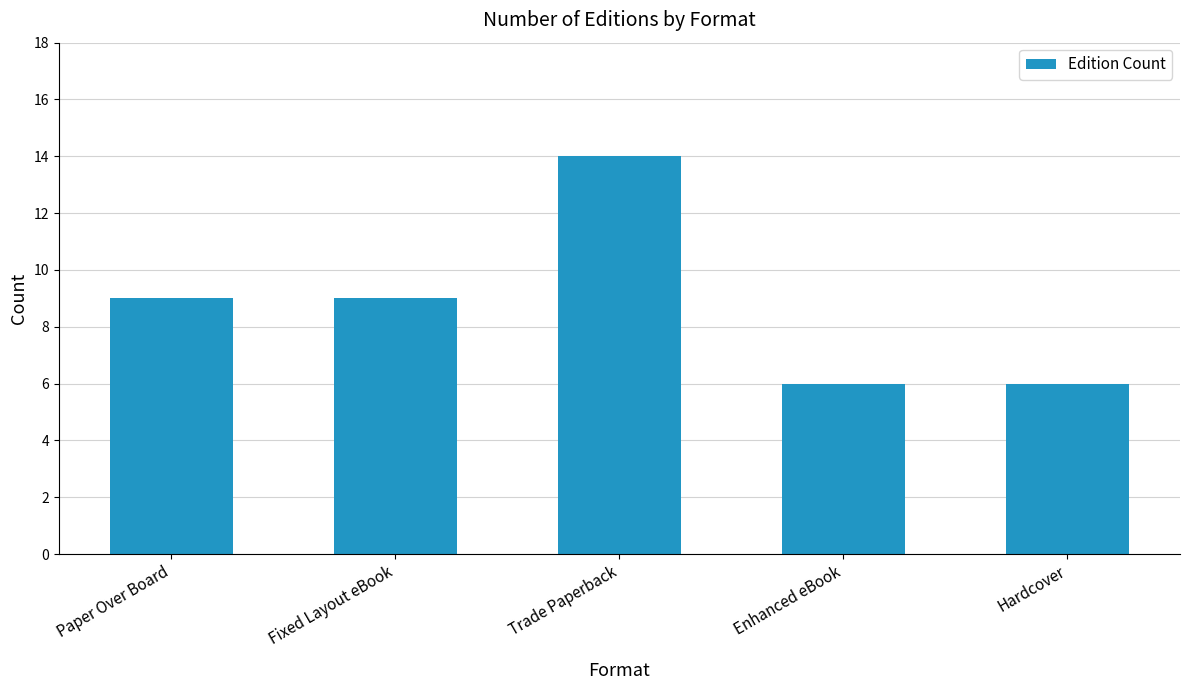

How many series are shown in this chart?

1